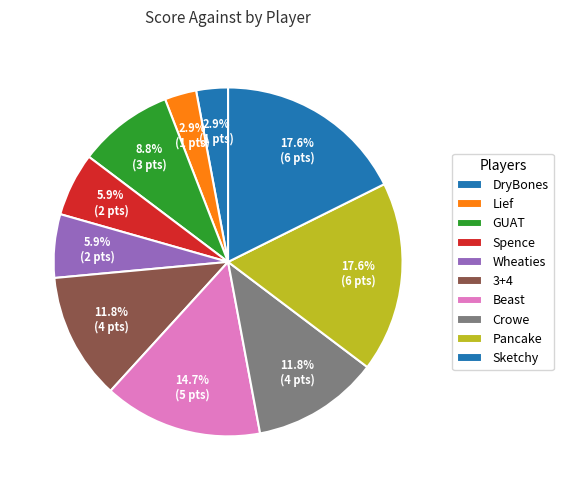

How many segments does this pie chart have?

10